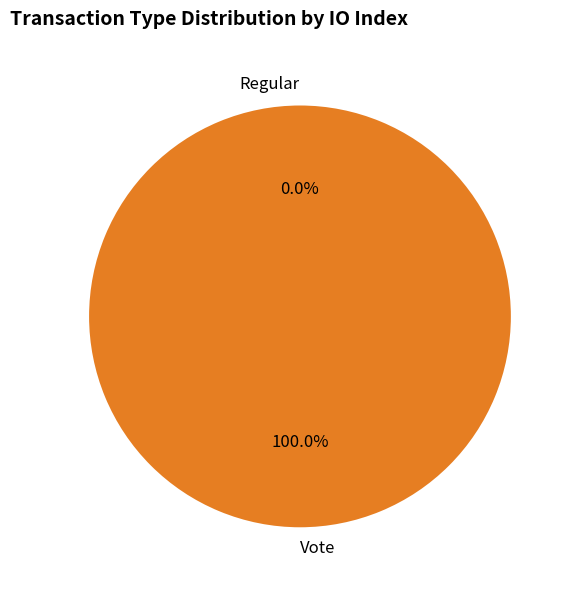

To the nearest percent, what is the difference between the Vote and Regular slice percentages?

100%